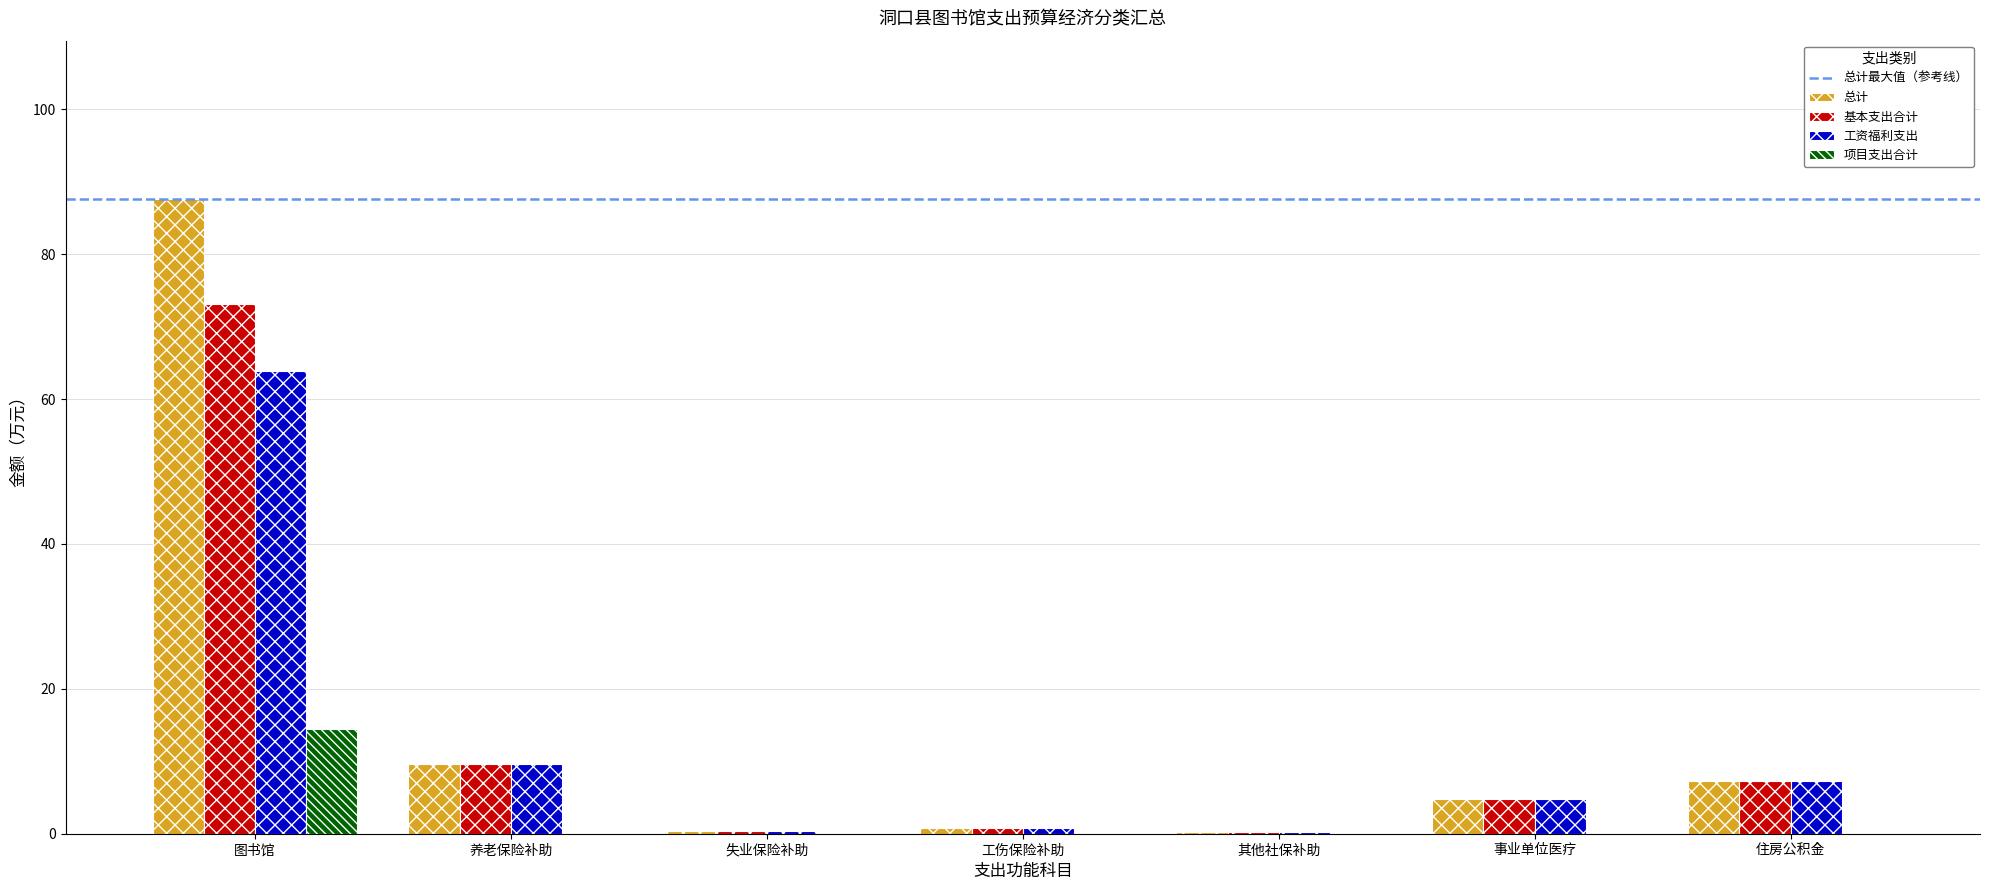

Read the 总计 value at 图书馆.

87.6